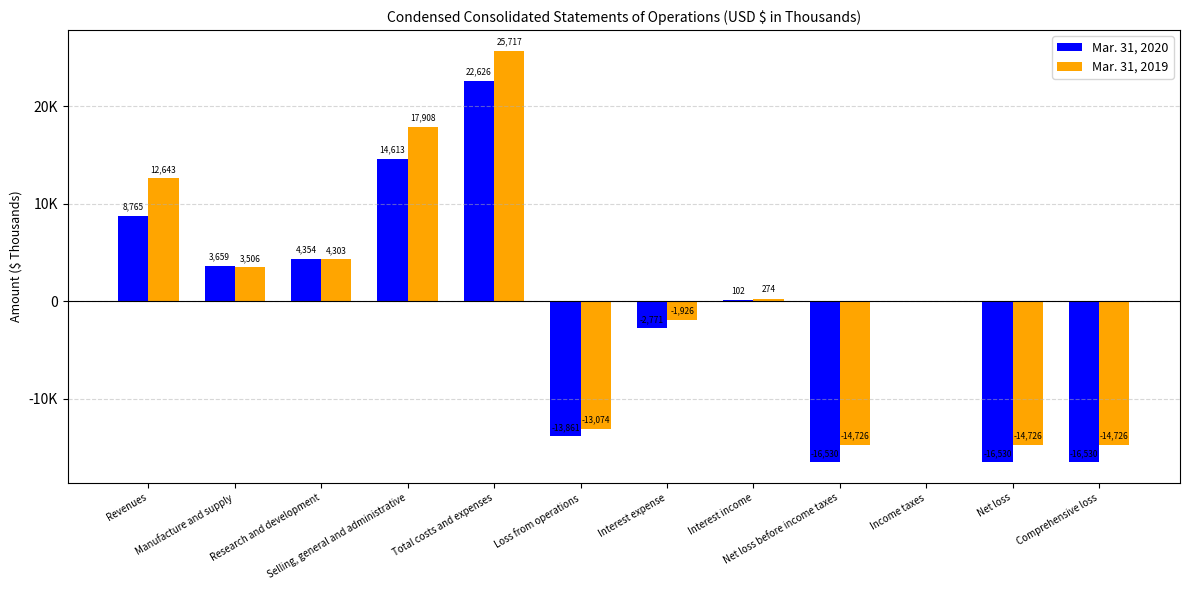

Does the chart contain stacked bars?

No